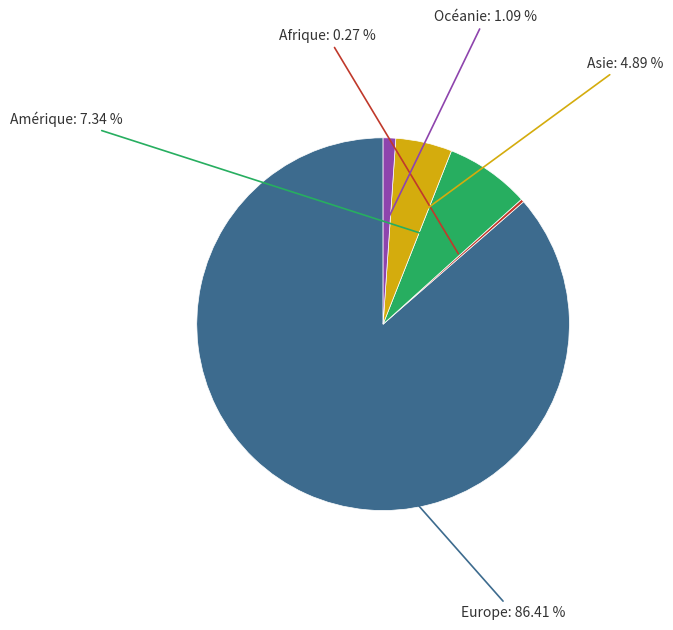

Does any single category account for the majority?

Yes